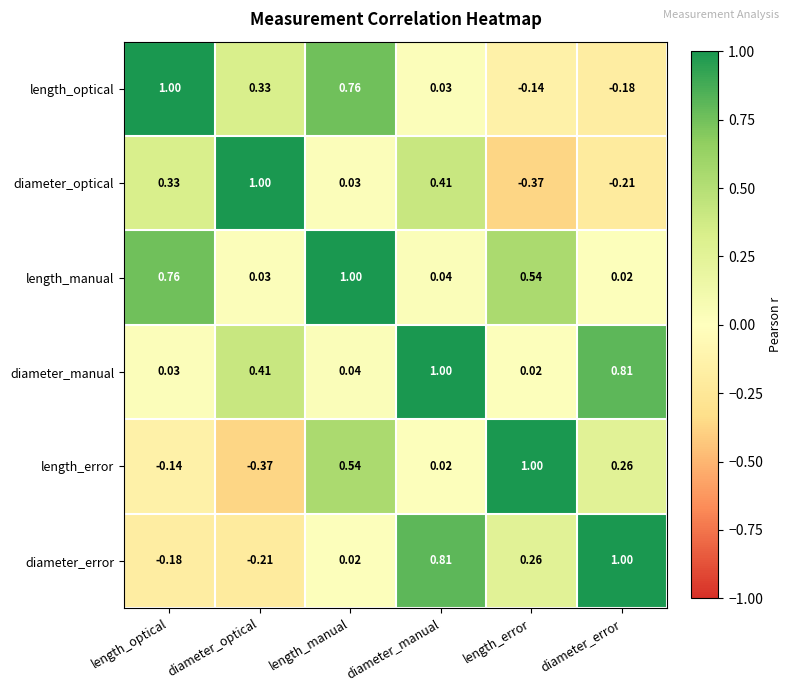

Which series has the largest total across all categories?

length_manual